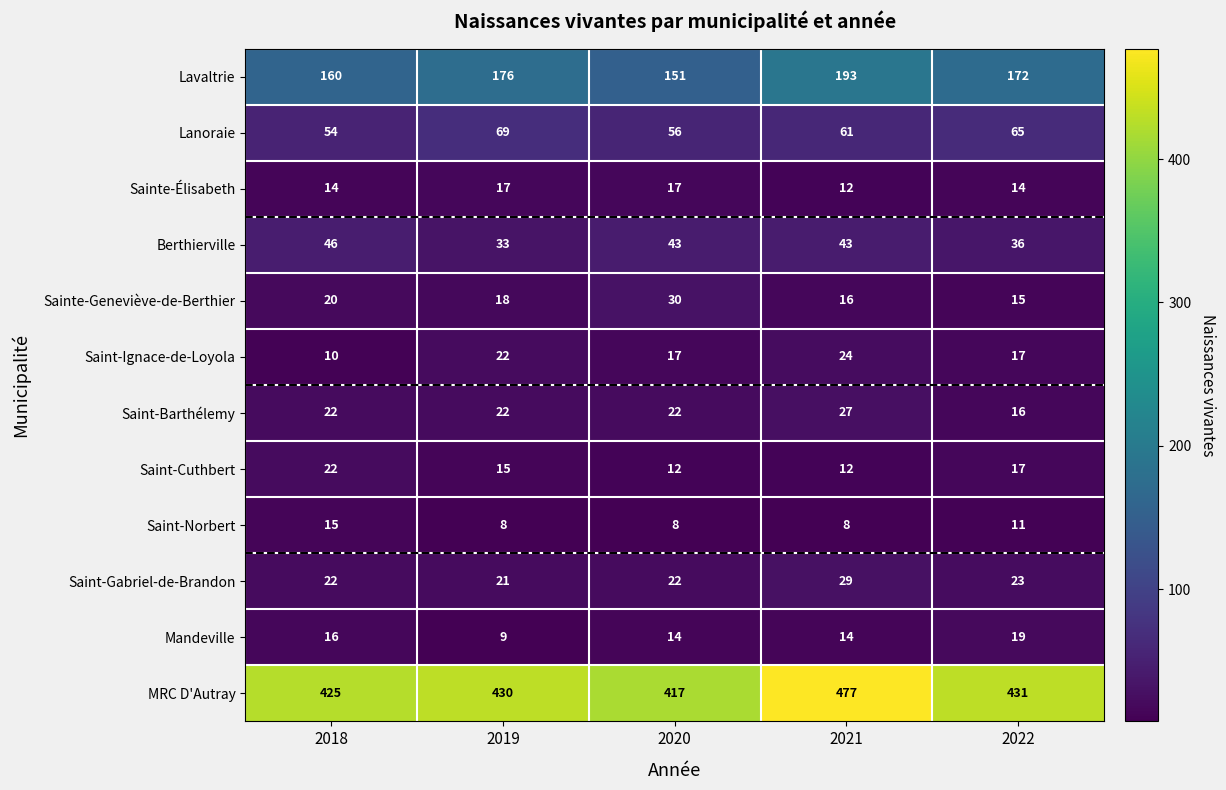

Is it true that Sainte-Geneviève-de-Berthier equals 20 at 2022?

False